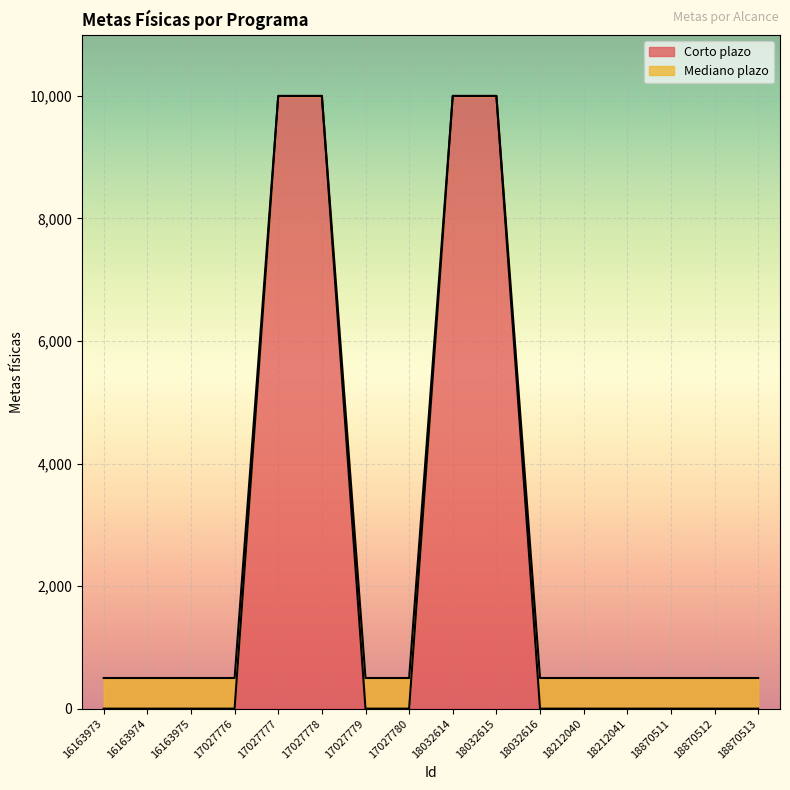

How many lines are shown in the chart?

2